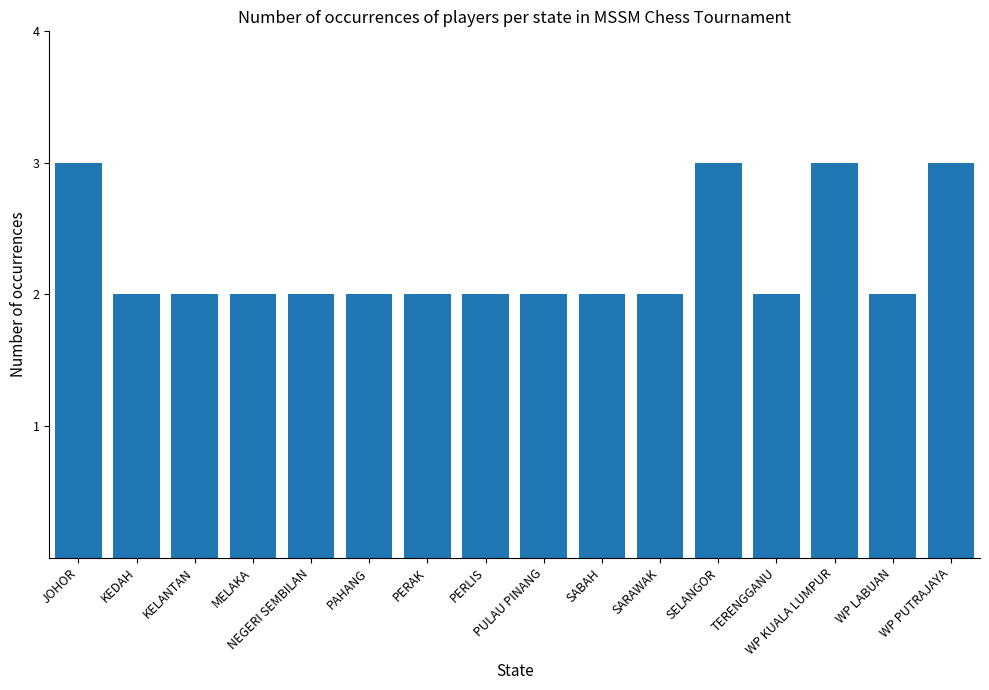

What is the maximum value shown in the chart?

3